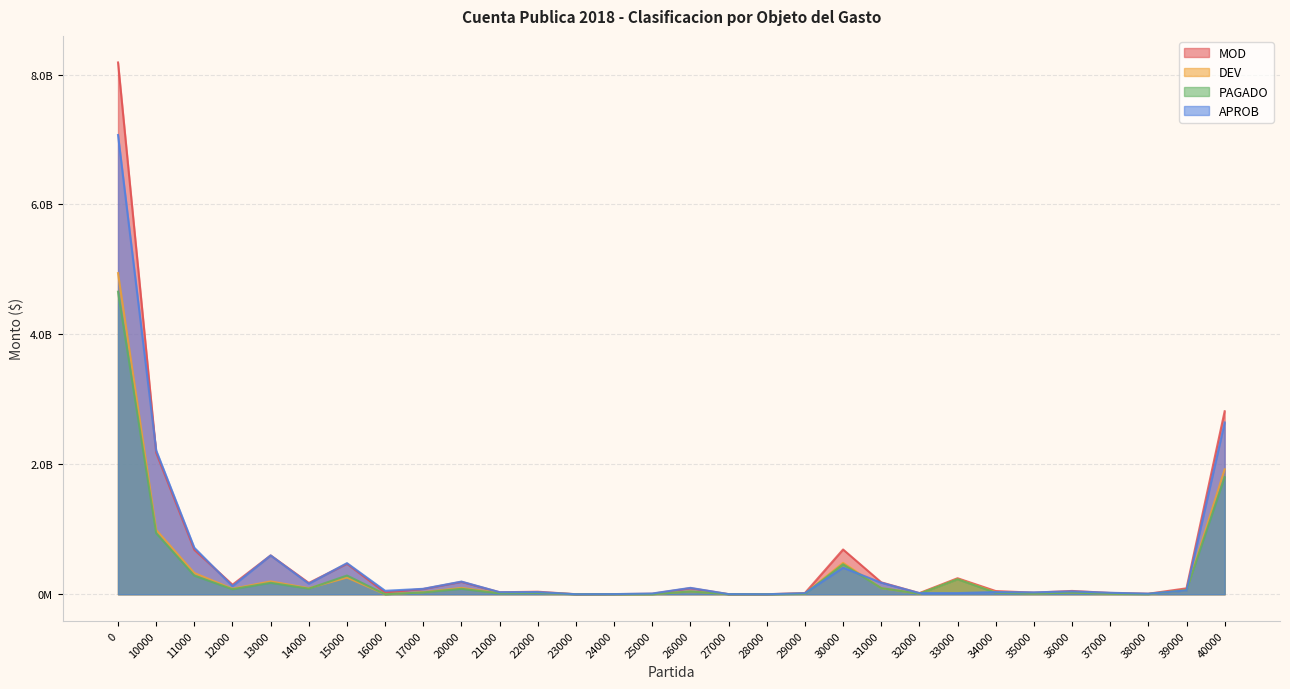

What is the value of the APROB point at the 20th from the left?

408813281.2